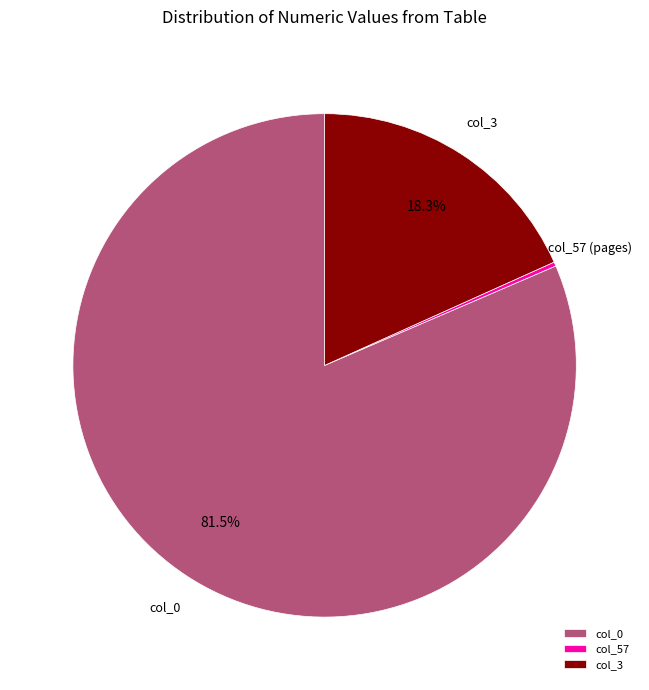

Which has a higher value, col_3 or col_0?

col_0